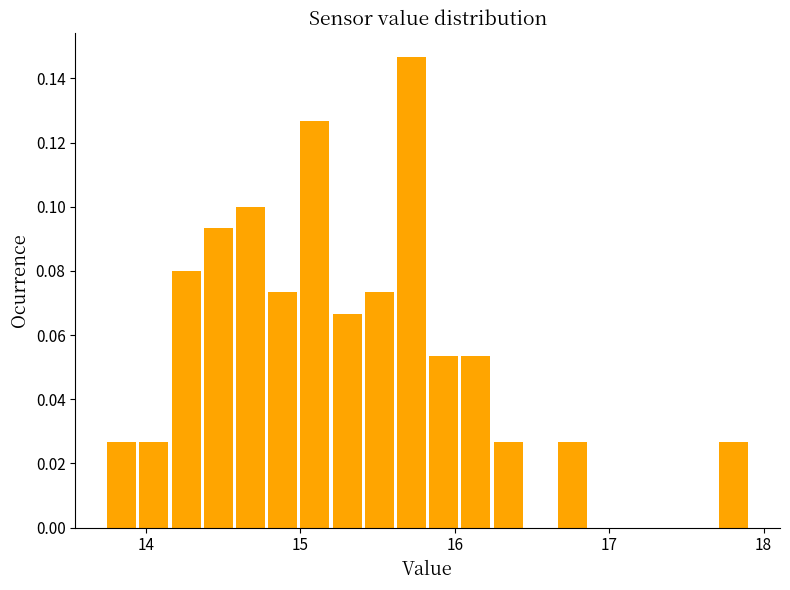

Around what value on the x-axis is the tallest bar? Give the approximate position of its centre, as read against the axis.

15.7